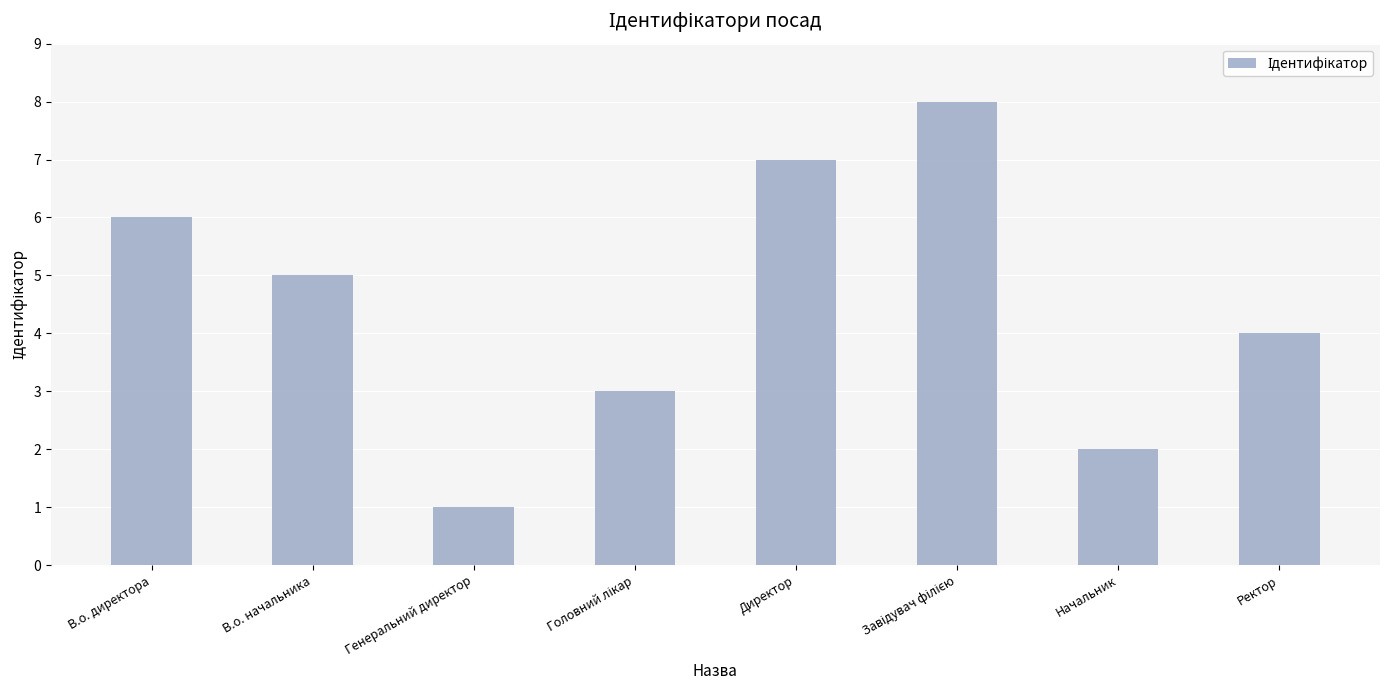

What is the sum of the values at В.о. директора and Директор?

13